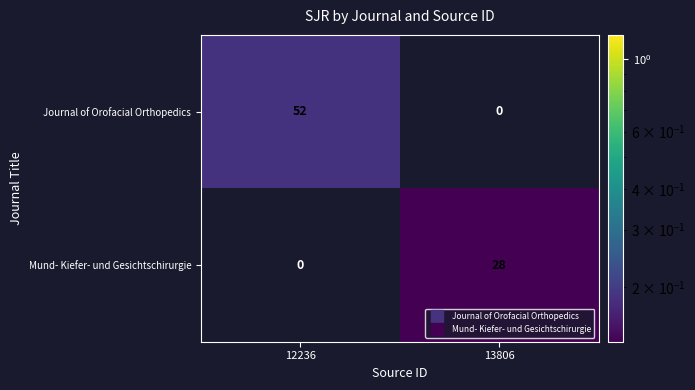

Reading right to left, what are all the values shown in this chart?

Journal of Orofacial Orthopedics: 0	52
Mund- Kiefer- und Gesichtschirurgie: 28	0